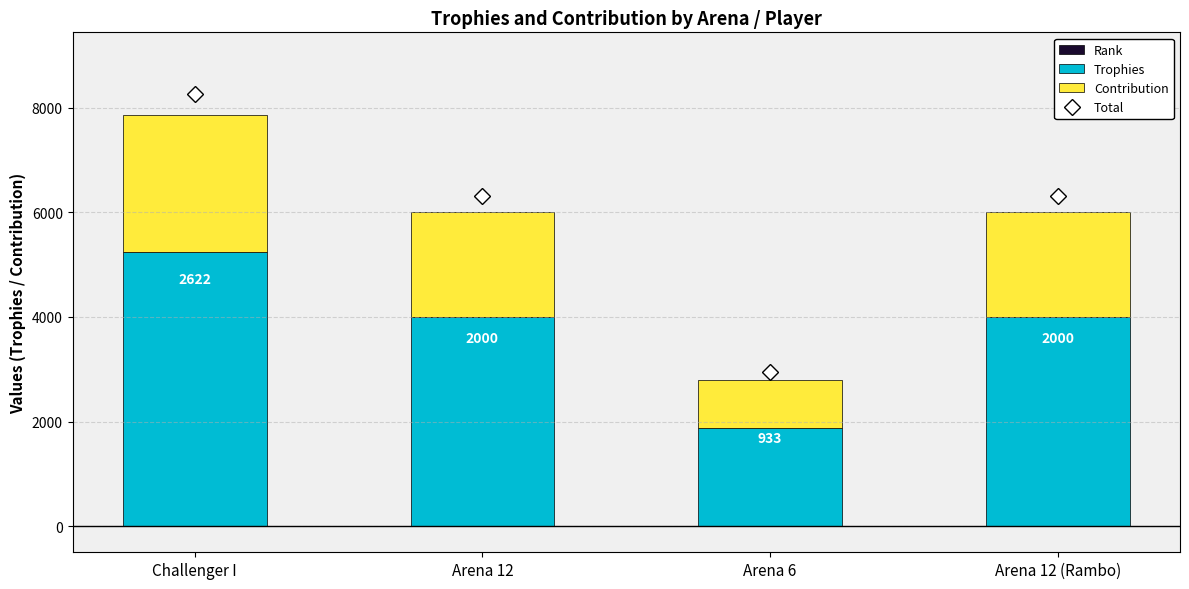

At which category is the sum across all series the highest?

Challenger I